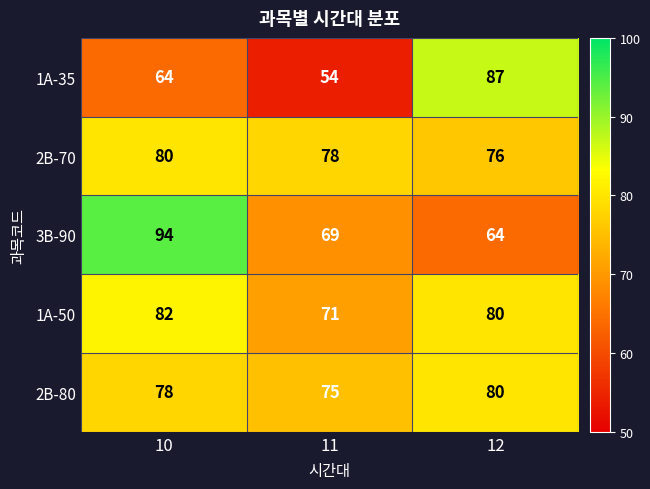

Reading right to left, transcribe all the data shown in this chart.

1A-35: 87	54	64
2B-70: 76	78	80
3B-90: 64	69	94
1A-50: 80	71	82
2B-80: 80	75	78